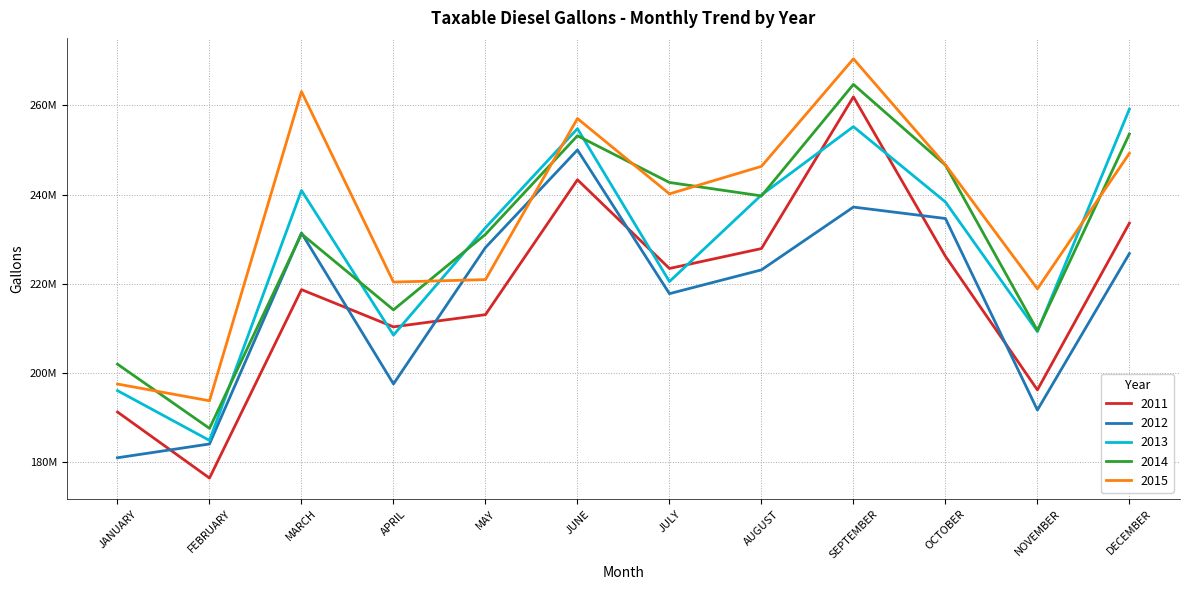

What is the difference between the maximum and minimum values in the 2012 series?

69021201